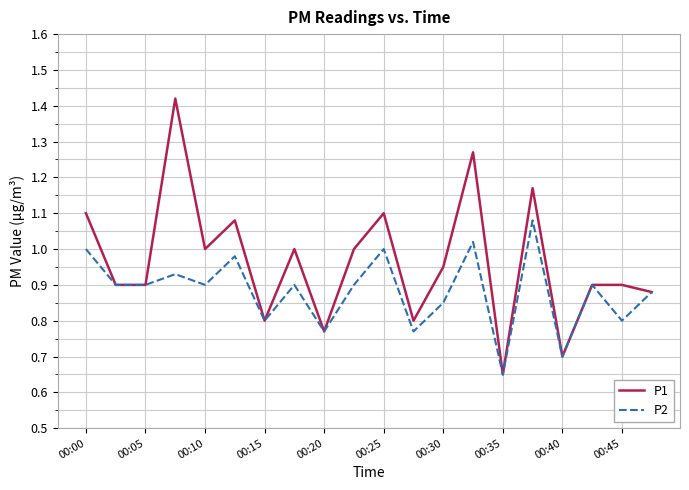

Which series has the largest range (max minus min)?

P1